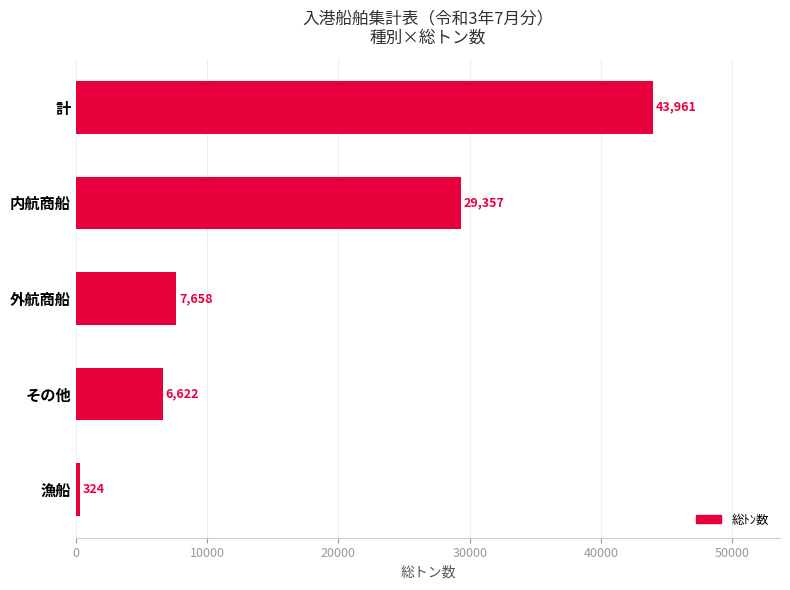

How many bars are there in total?

5